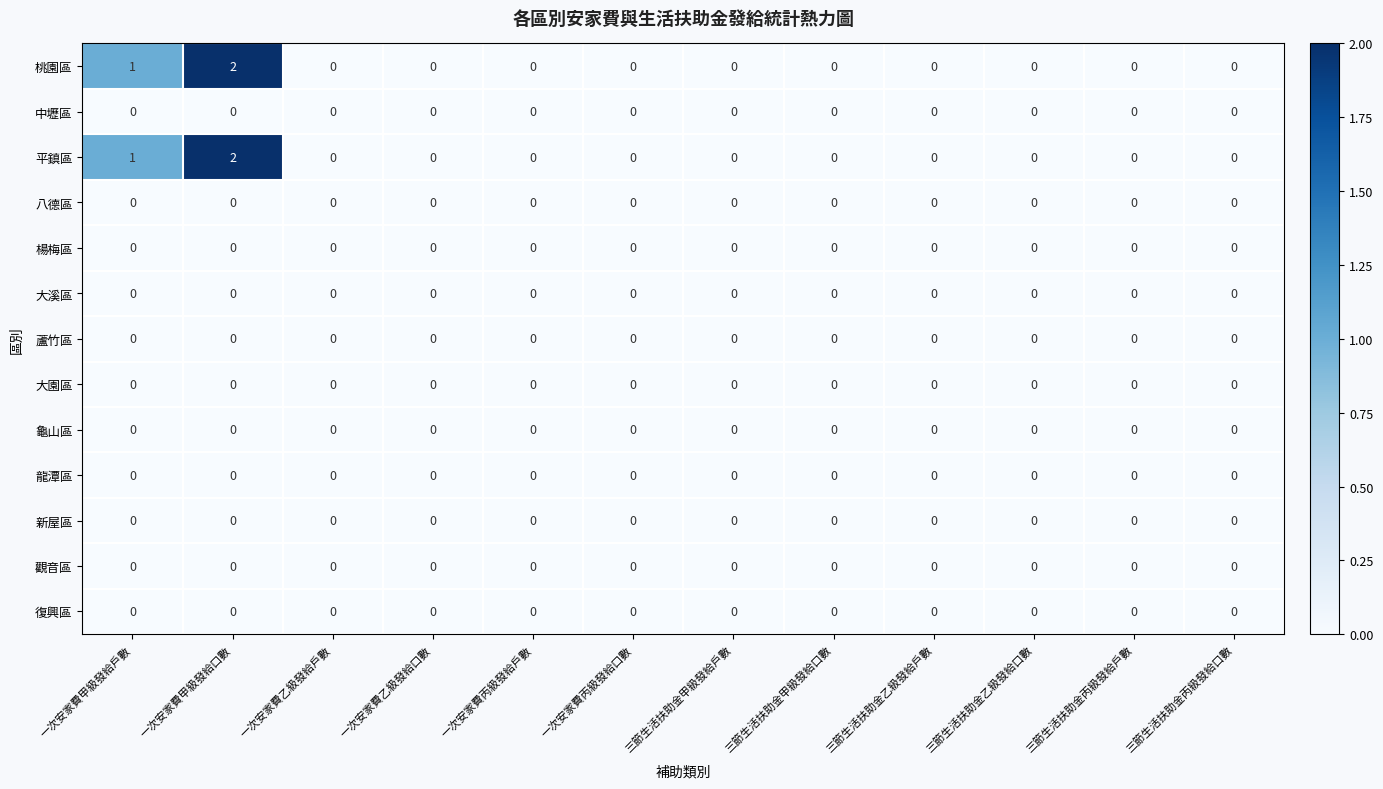

True or false: 觀音區 has a value of 0 at 一次安家費丙級發給口數.

True